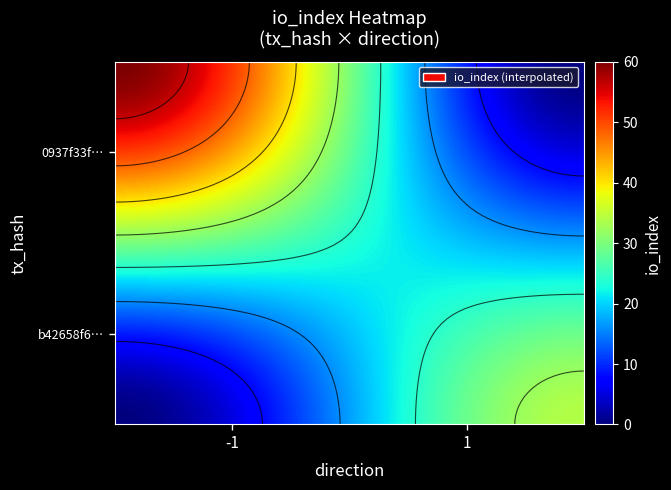

Reading left to right, what are all the values shown in this chart?

0937f33fd0b4a45557f669aaf6b384c6c54b0c7: -1	60
b42658f6d9b0292918df11f9259349e08f07a78: 1	34